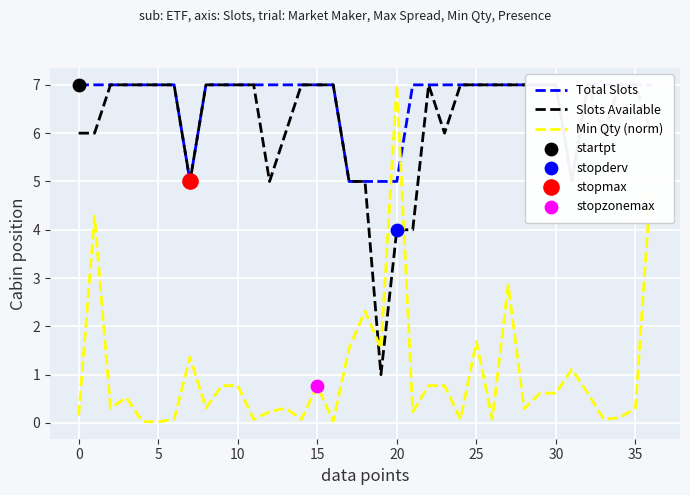

What are all the series names shown in the legend?

Total Slots, Slots Available, Min Qty (norm)